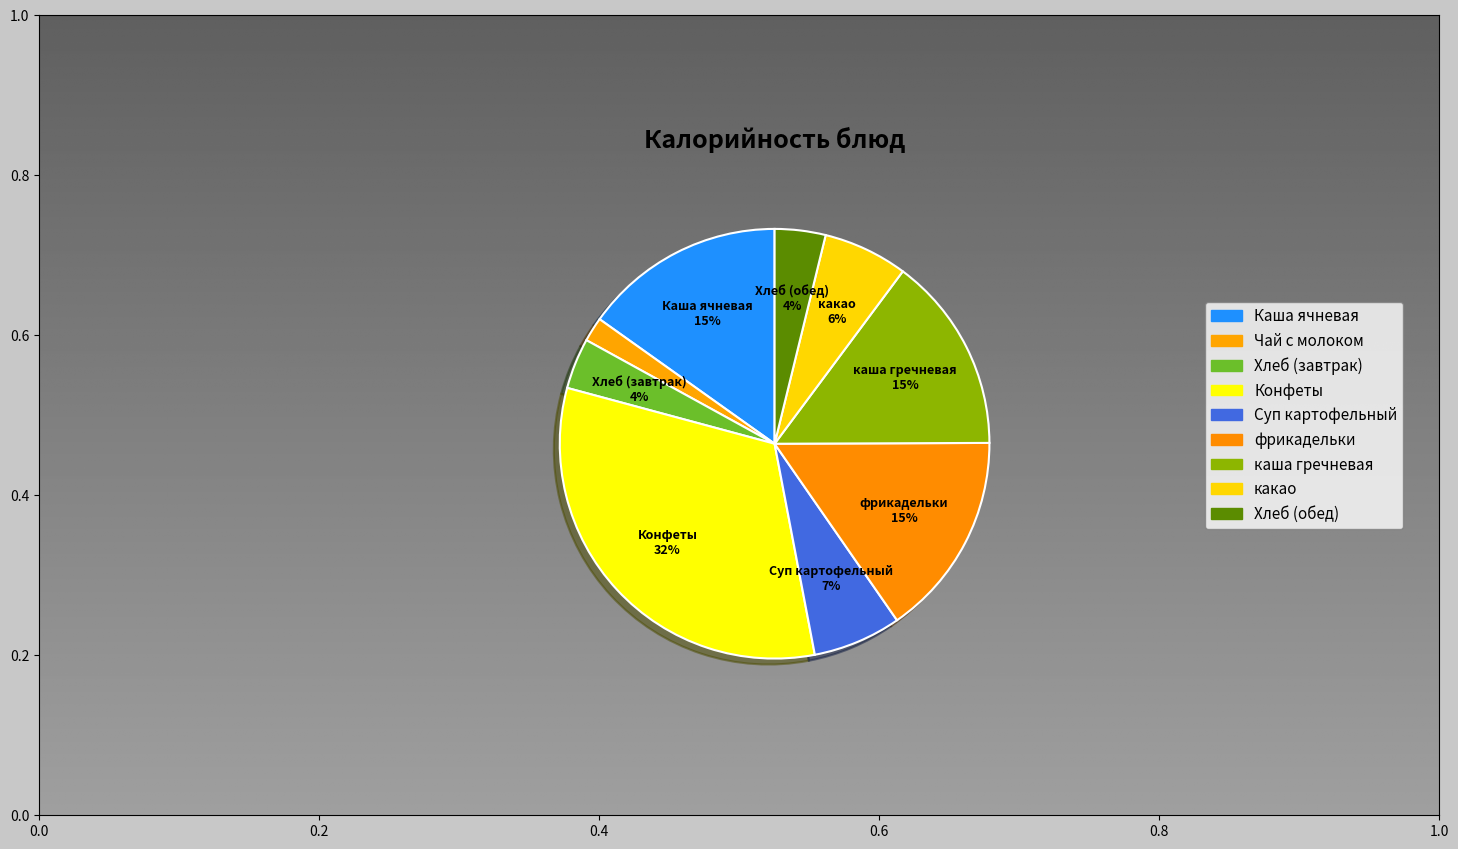

Is the sum of Чай с молоком and Каша ячневая greater than half?

No